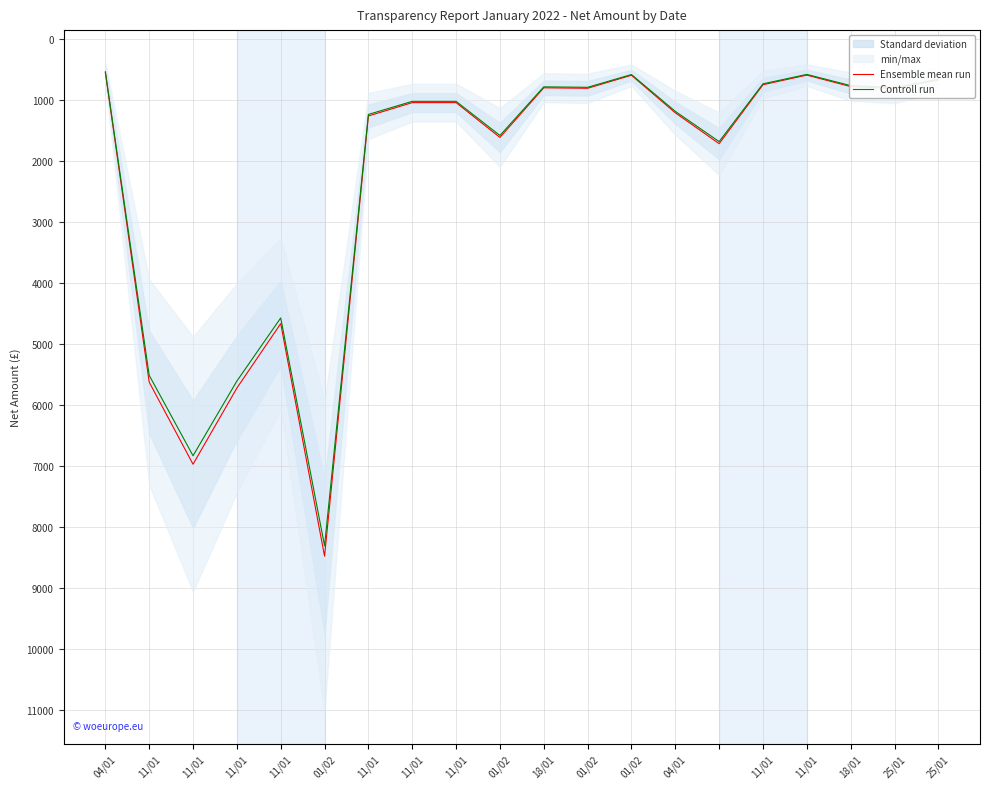

Does the chart have visible grid lines?

Yes